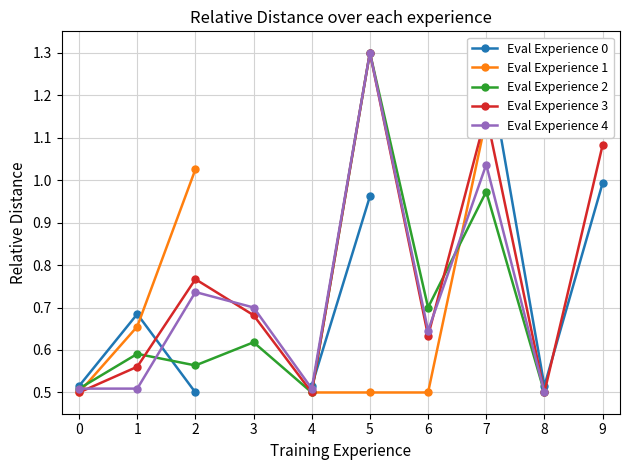

What is the value of the Eval Experience 3 point at the 7th from the left?

0.6